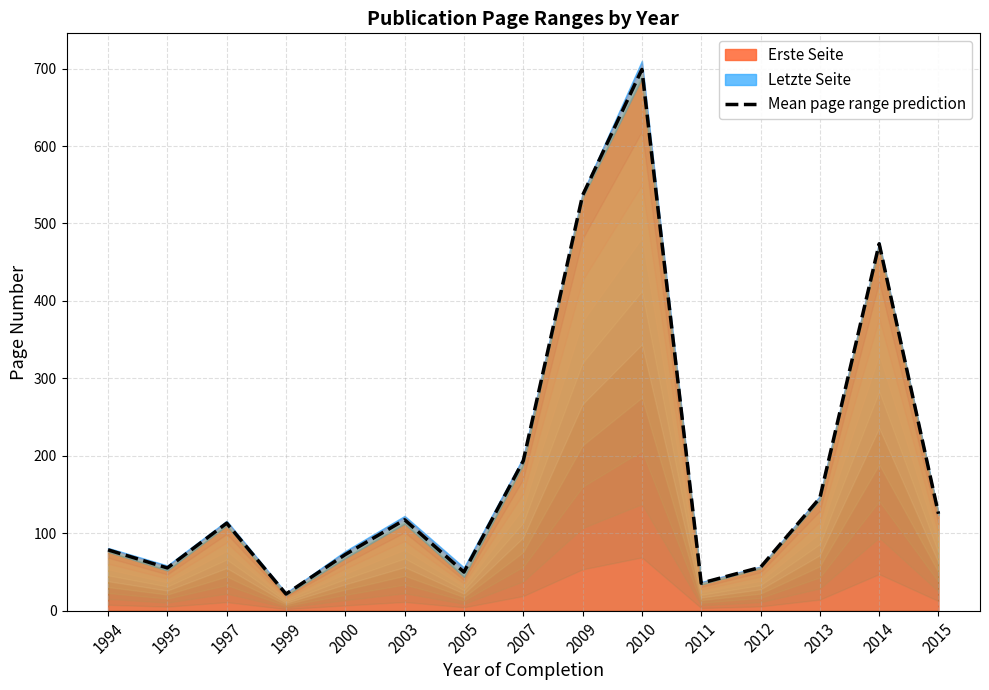

The chart shows a value of 113.0 at 1997. True or false?

True